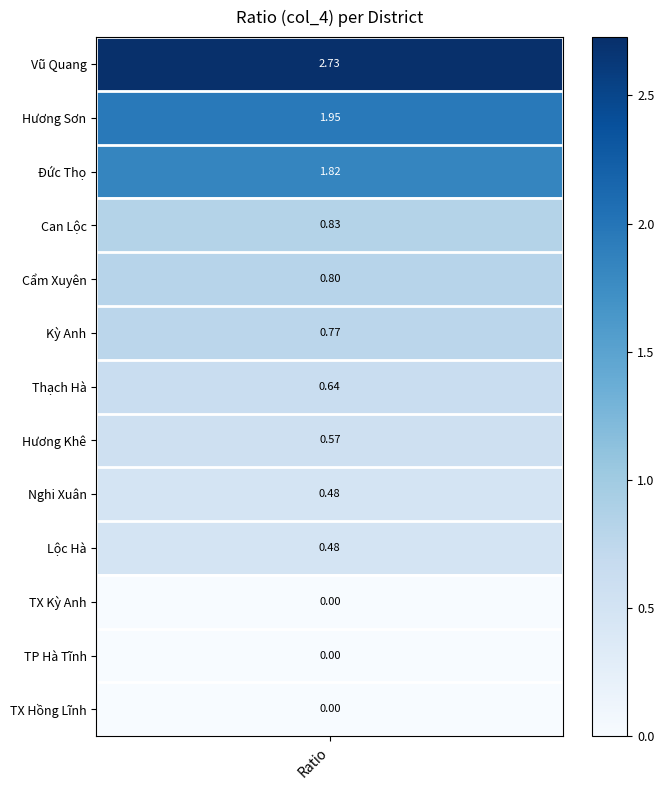

Is it true that the value at 2 is 3.0?

False